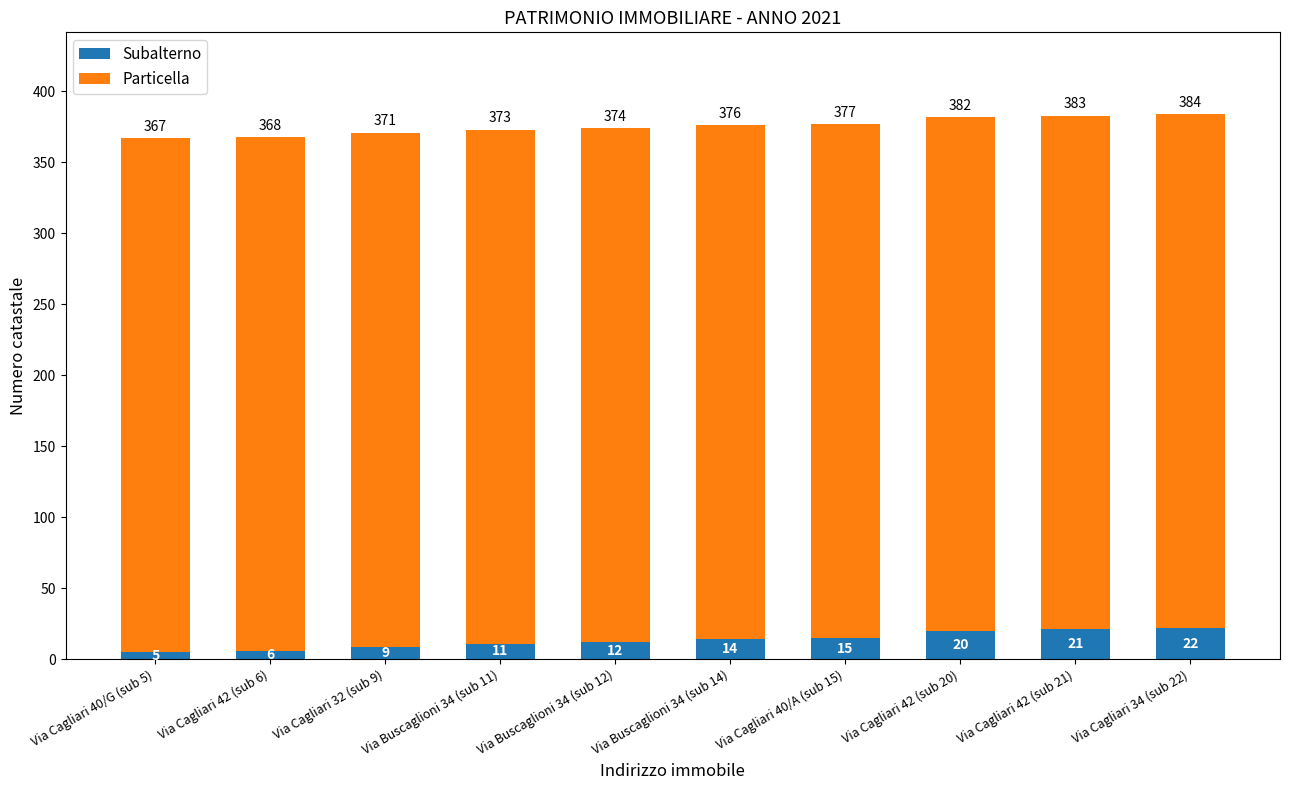

What is the difference between the second highest and second lowest values in the Subalterno series?

15